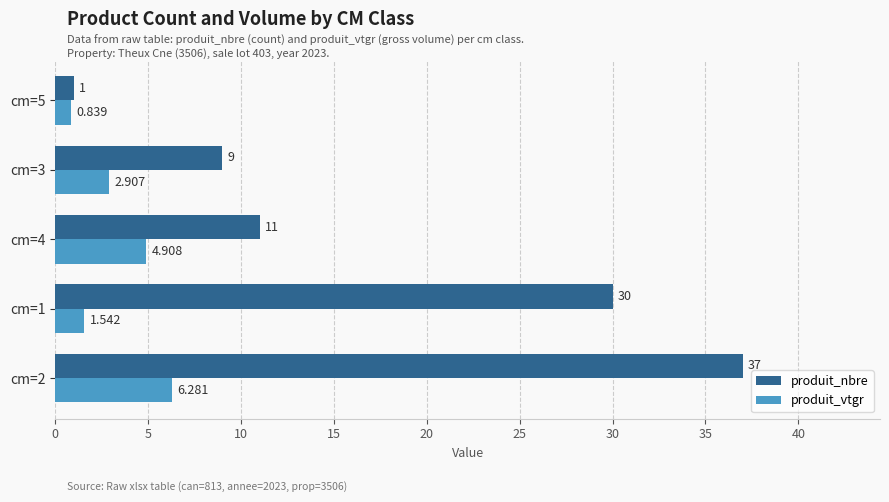

Which series has the largest range (max minus min)?

produit_nbre